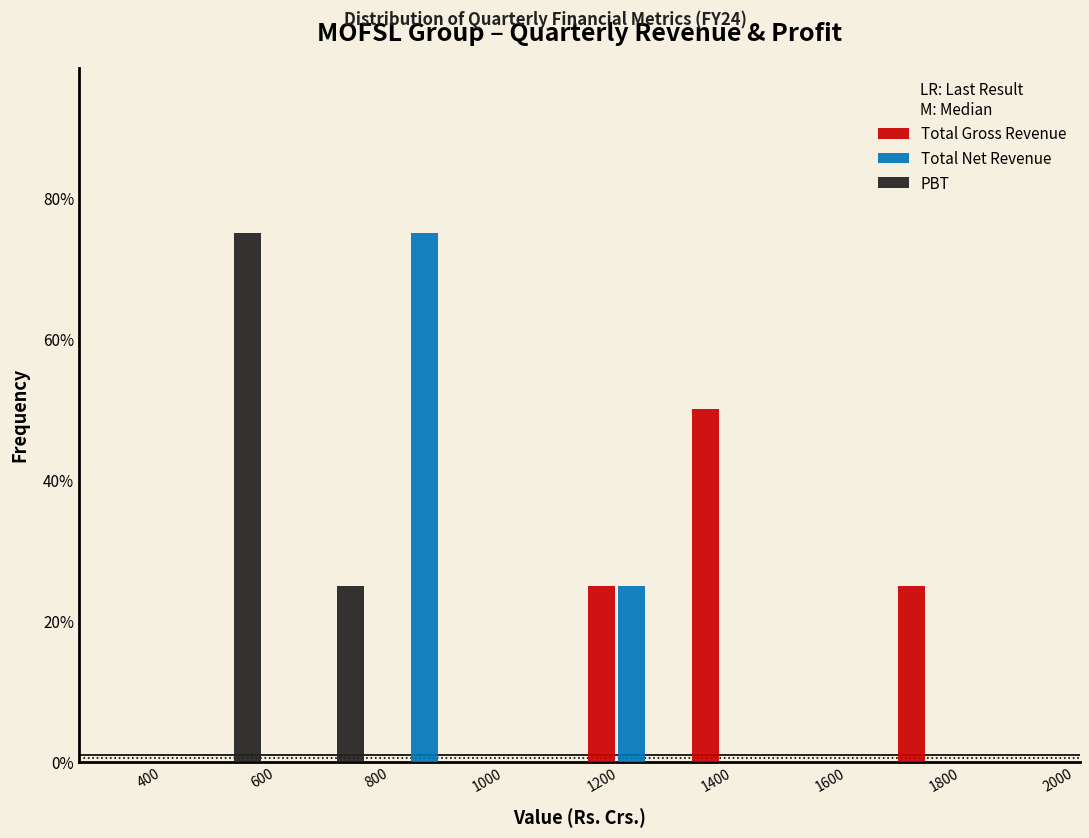

Reading left to right, list every range on the x-axis with the height of the bar of each series over it. Neither the bar edges nor the heights are printed on the chart, so give them approximately, as read against the axes.

400 to 580: Total Gross Revenue=0	Total Net Revenue=0	PBT=76
580 to 760: Total Gross Revenue=0	Total Net Revenue=0	PBT=26
760 to 960: Total Gross Revenue=0	Total Net Revenue=76	PBT=0
960 to 1140: Total Gross Revenue=0	Total Net Revenue=0	PBT=0
1140 to 1320: Total Gross Revenue=26	Total Net Revenue=26	PBT=0
1320 to 1500: Total Gross Revenue=50	Total Net Revenue=0	PBT=0
1500 to 1680: Total Gross Revenue=0	Total Net Revenue=0	PBT=0
1680 to 1860: Total Gross Revenue=26	Total Net Revenue=0	PBT=0